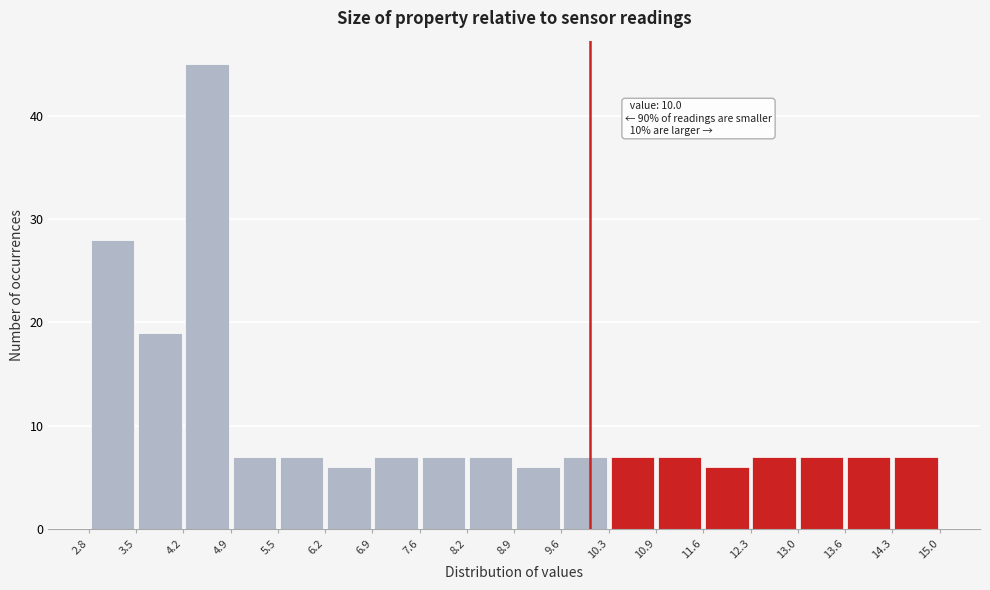

Which range on the x-axis has the tallest bar?

4.2 to 4.9